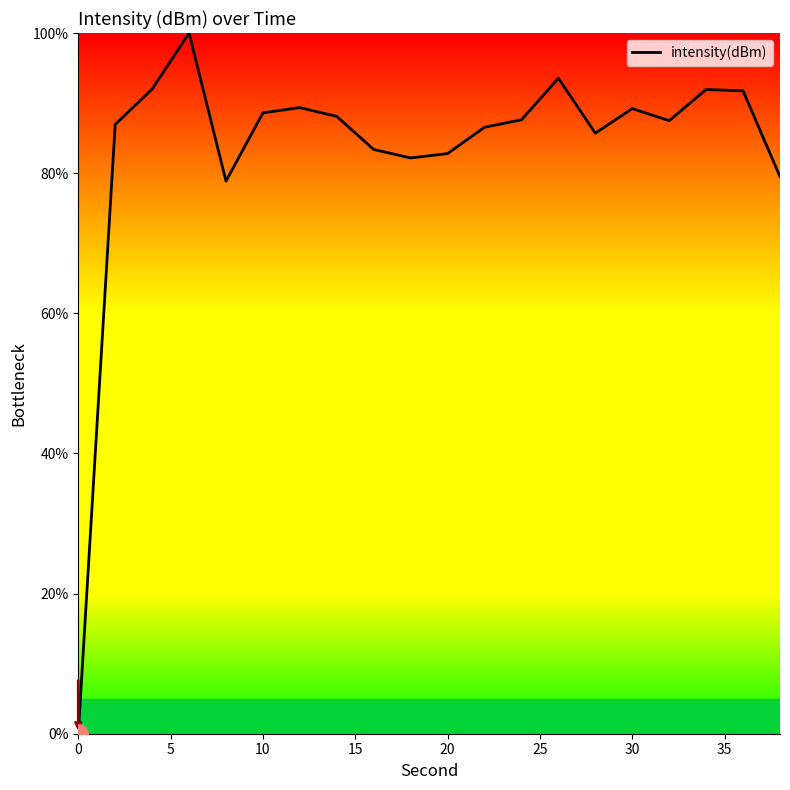

Does the chart display data point markers on the line(s)?

No